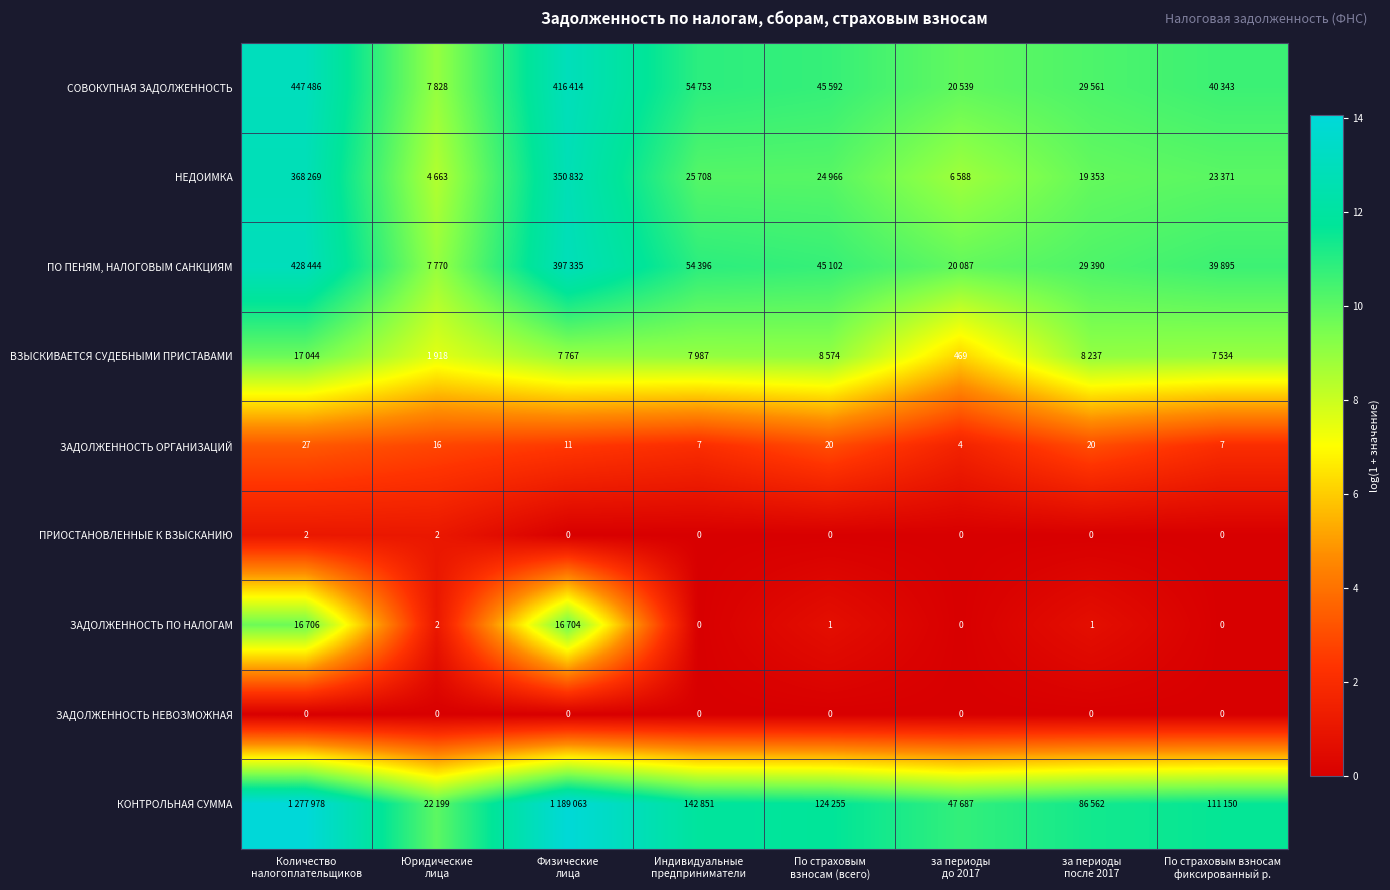

Rank the categories by ПО ПЕНЯМ, НАЛОГОВЫМ САНКЦИЯМ value from highest to lowest.

Количество налогоплательщиков, Физические лица, Индивидуальные предприниматели, По страховым взносам (всего), По страховым взносам фиксированный р., за периоды после 2017, за периоды до 2017, Юридические лица